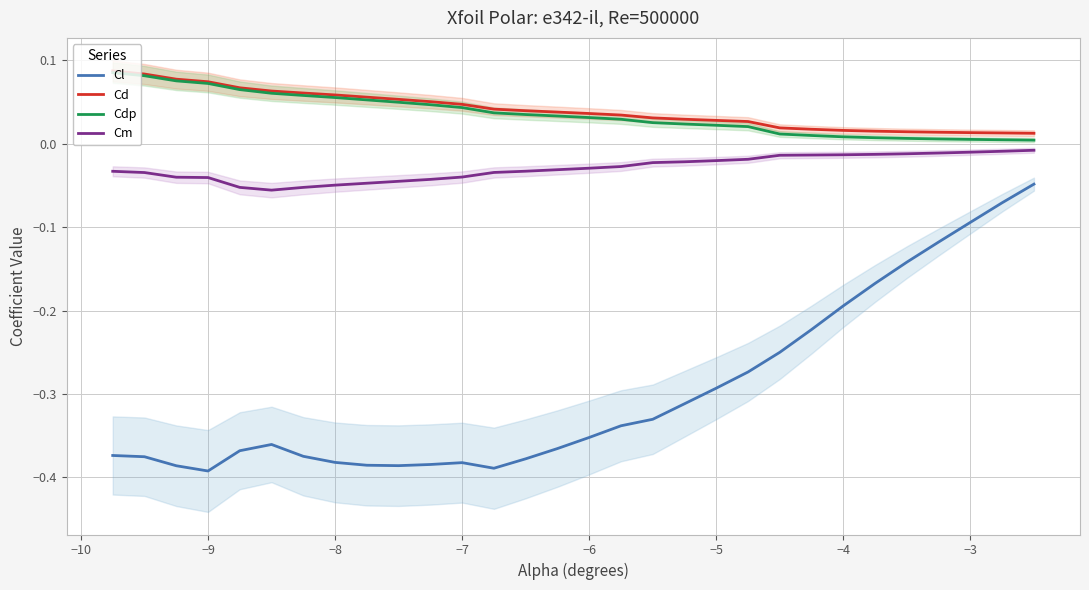

What is the difference between the second highest and second lowest values in the Cd series?

0.1